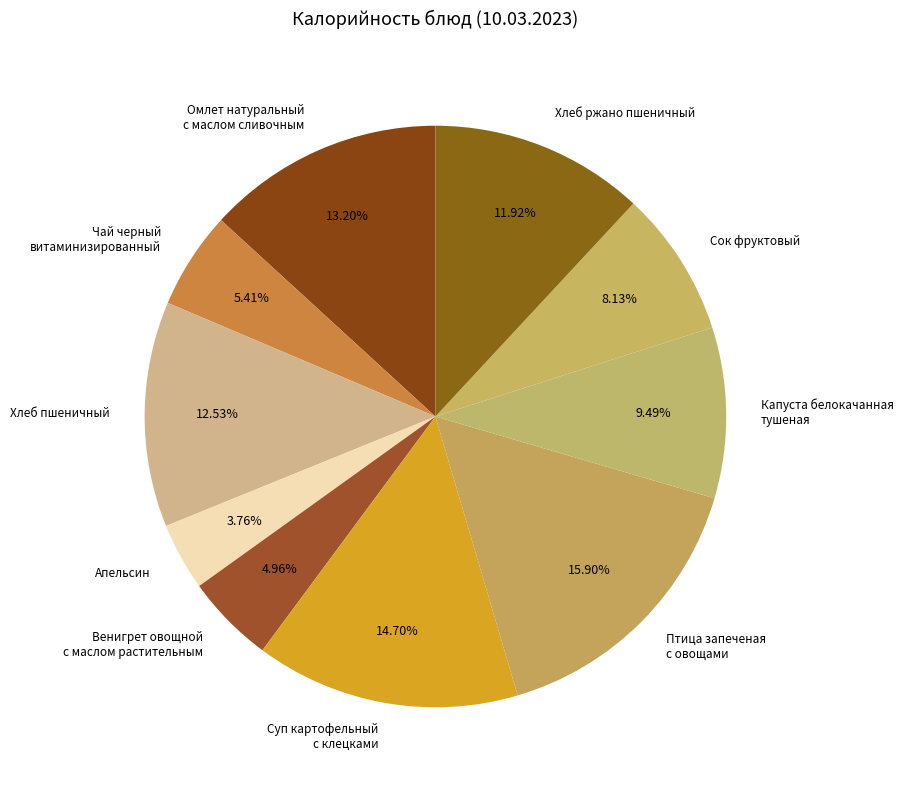

Does Птица запеченая с овощами account for over 50% of the chart?

No